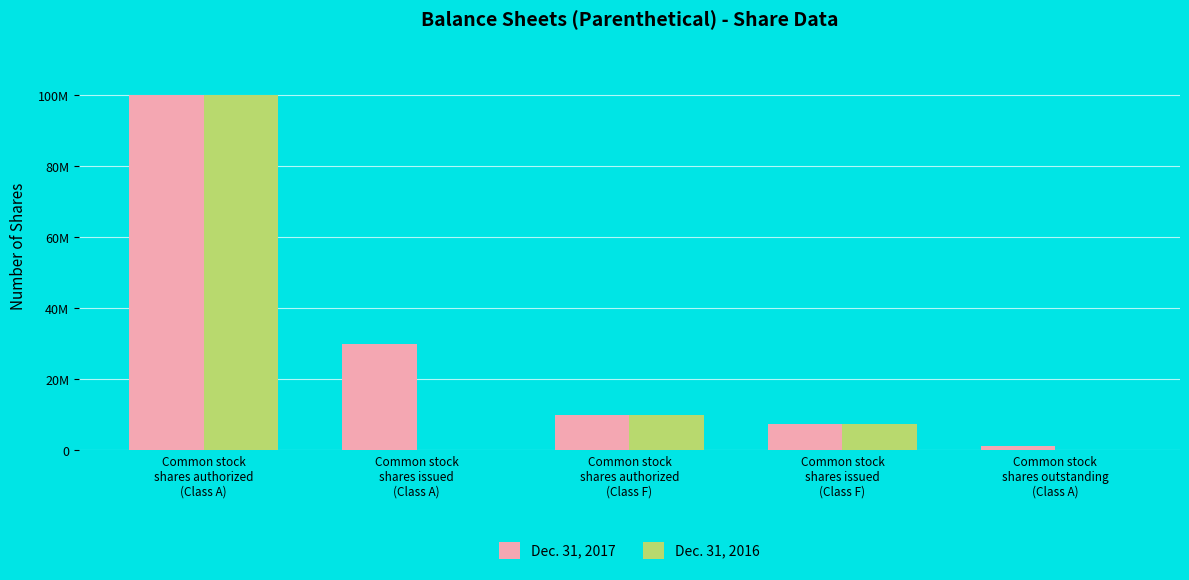

At which category is the sum across all series the highest?

Common stock
shares authorized
(Class A)